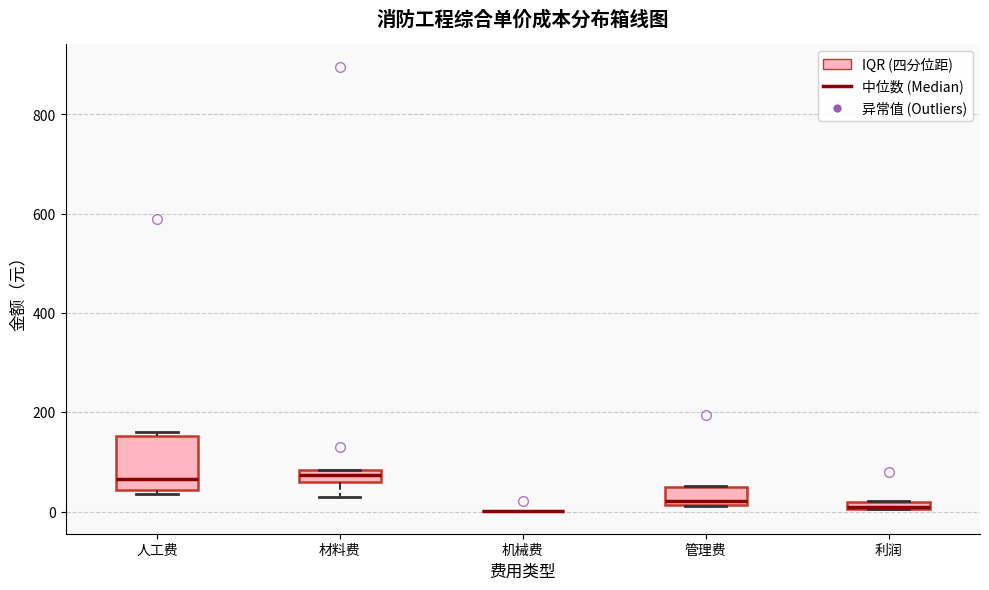

Where is the upper edge of the box for 利润 on the y-axis? The values are not printed on the chart, so give them approximately, as read against the axis.

20